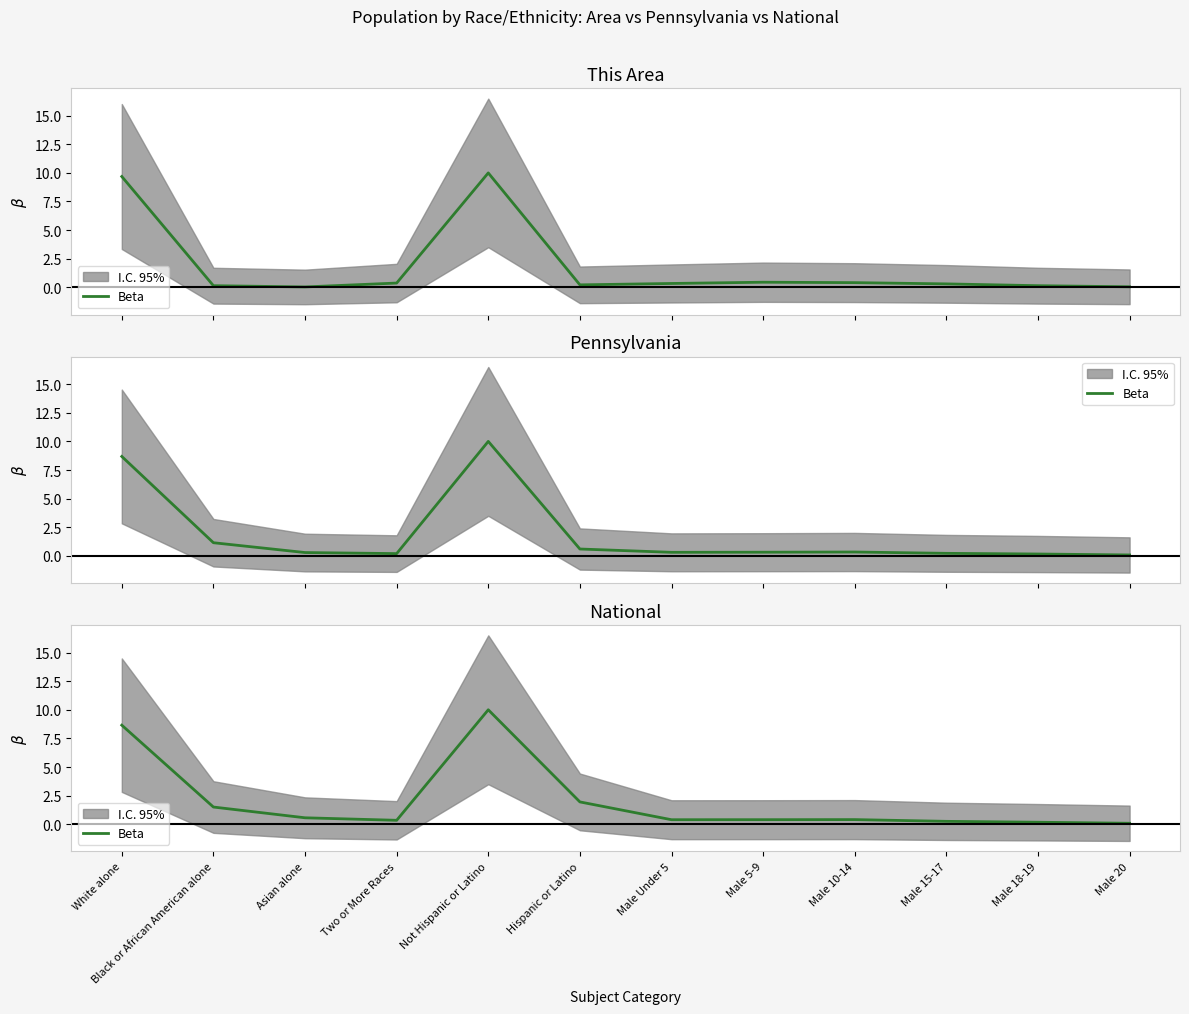

Is this an area chart (filled region under the line)?

No